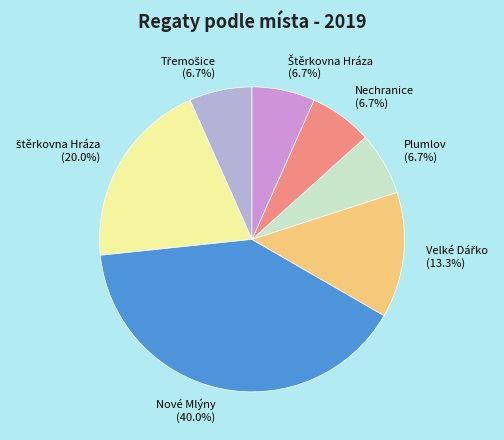

What portion of the pie excludes Plumlov?

93.3%